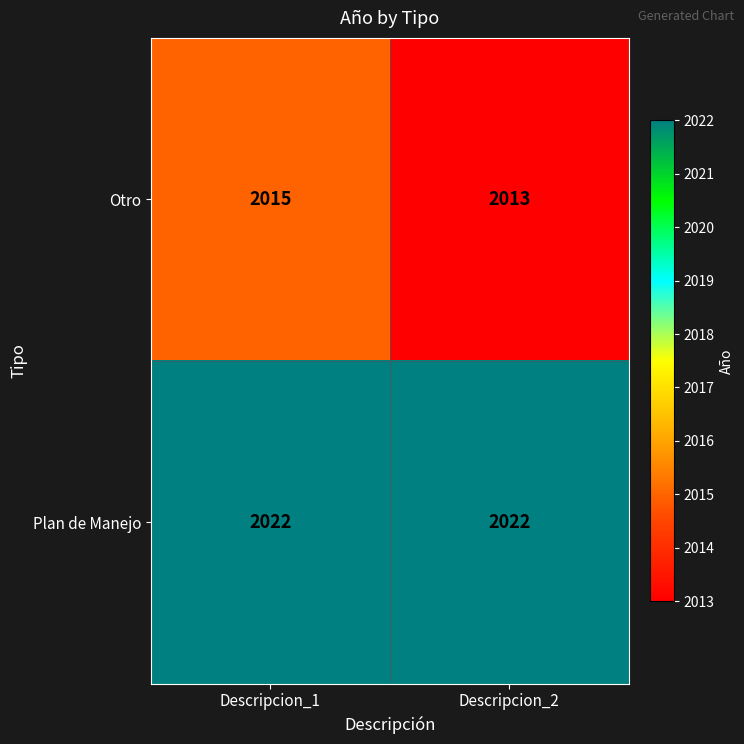

What is the sum of the Plan de Manejo values at Descripcion_2 and Descripcion_1?

4044